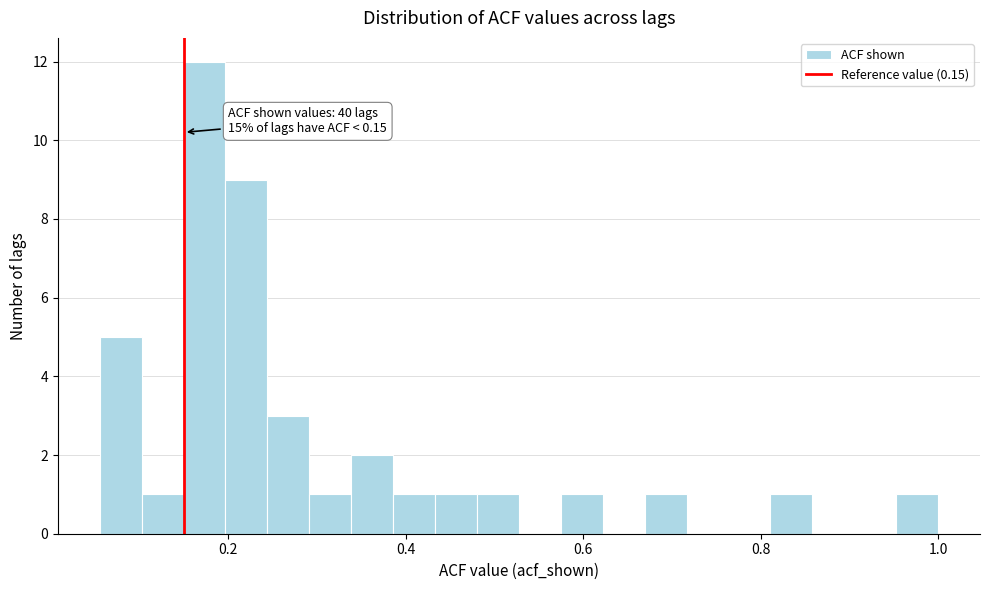

Read against the x-axis, roughly where is the centre of the tallest bar?

0.18